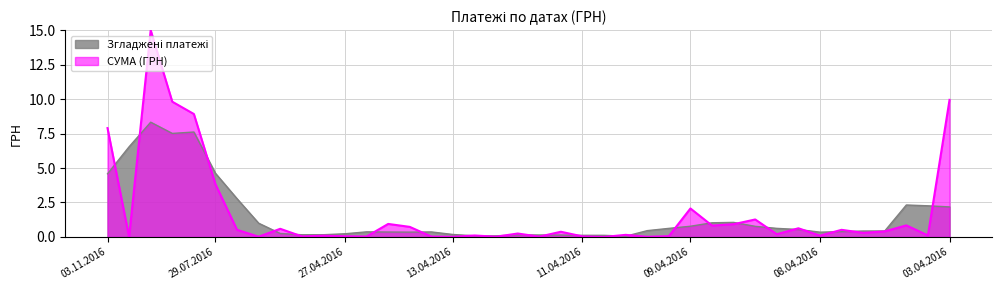

What is the value of the 20th point from the left?

0.1